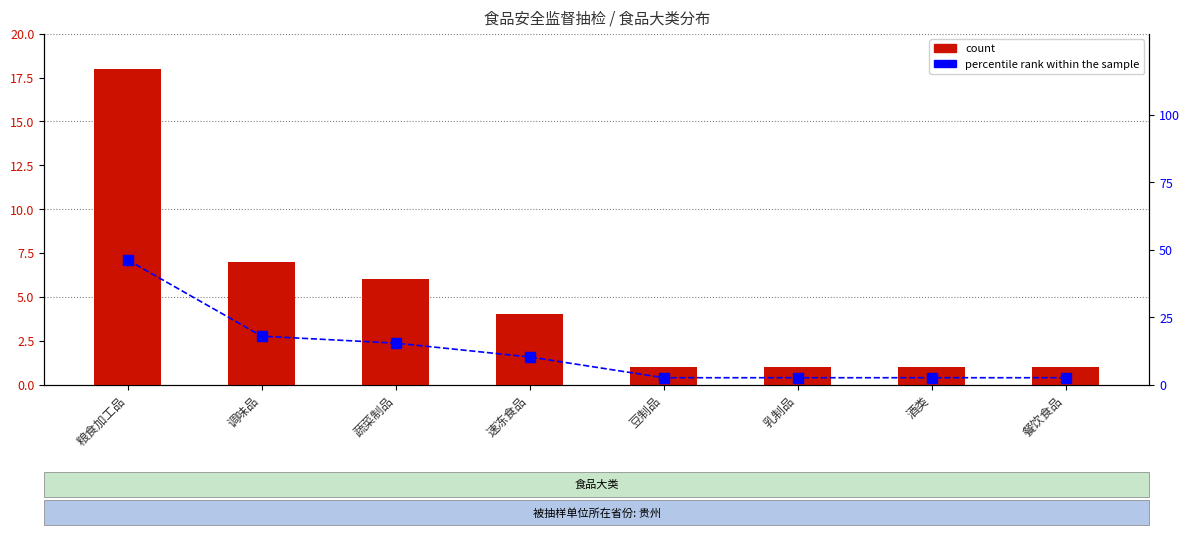

What position from the right is 蔬菜制品?

6